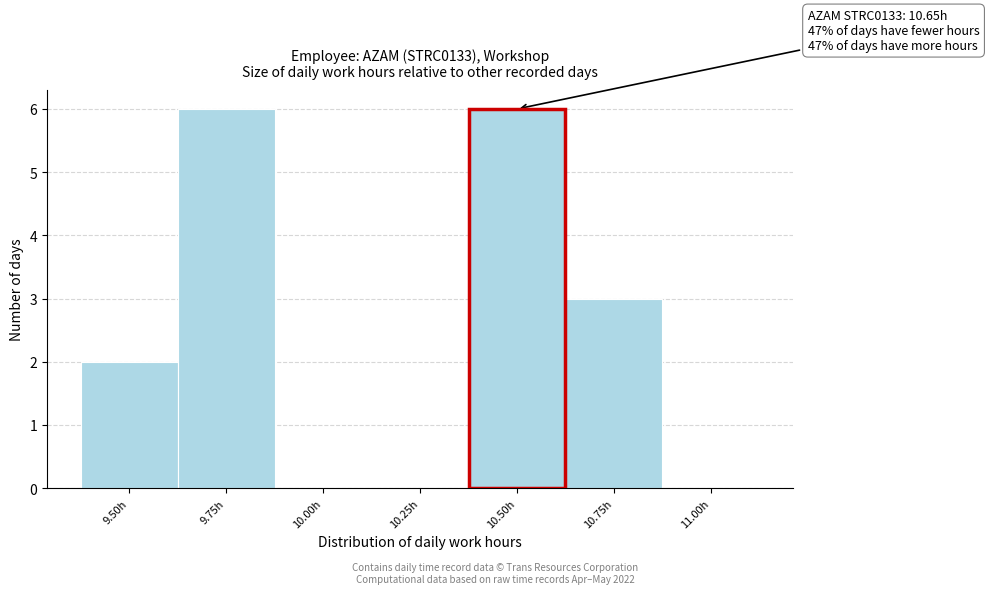

Reading left to right, extract all data points from this chart.

9.50h=2	9.75h=6	10.00h=0	10.25h=0	10.50h=6	10.75h=3	11.00h=0